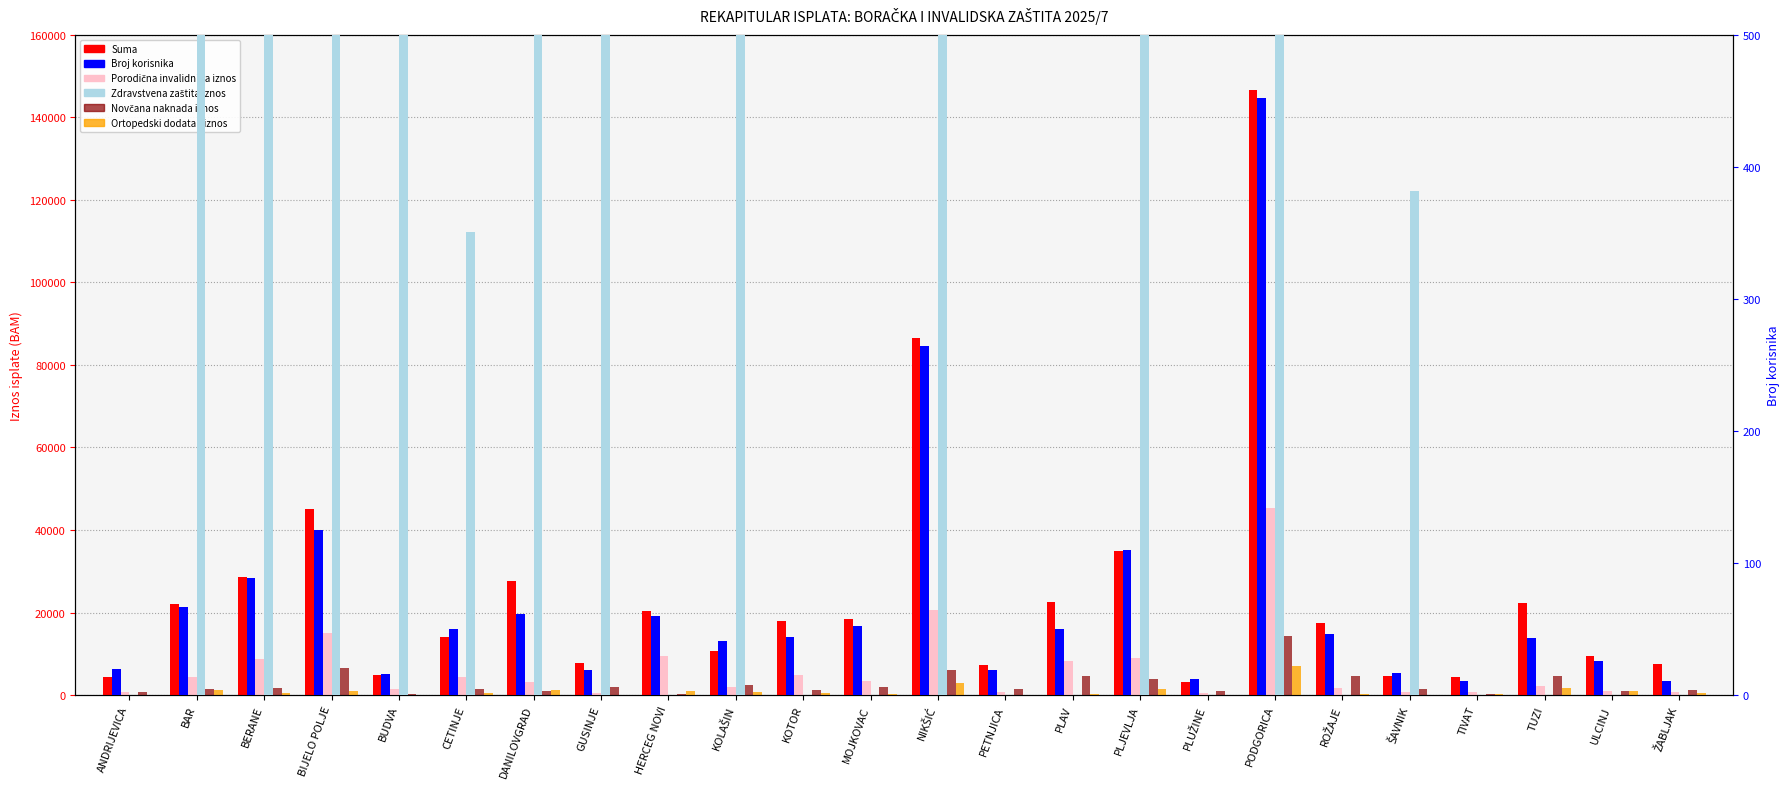

What is the value of the Broj korisnika bar at the 11th from the left?

44.0